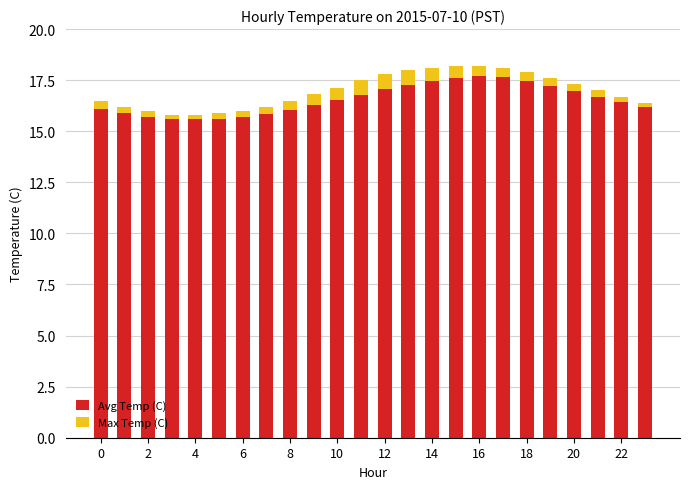

Which series has the largest total across all categories?

Avg Temp (C)